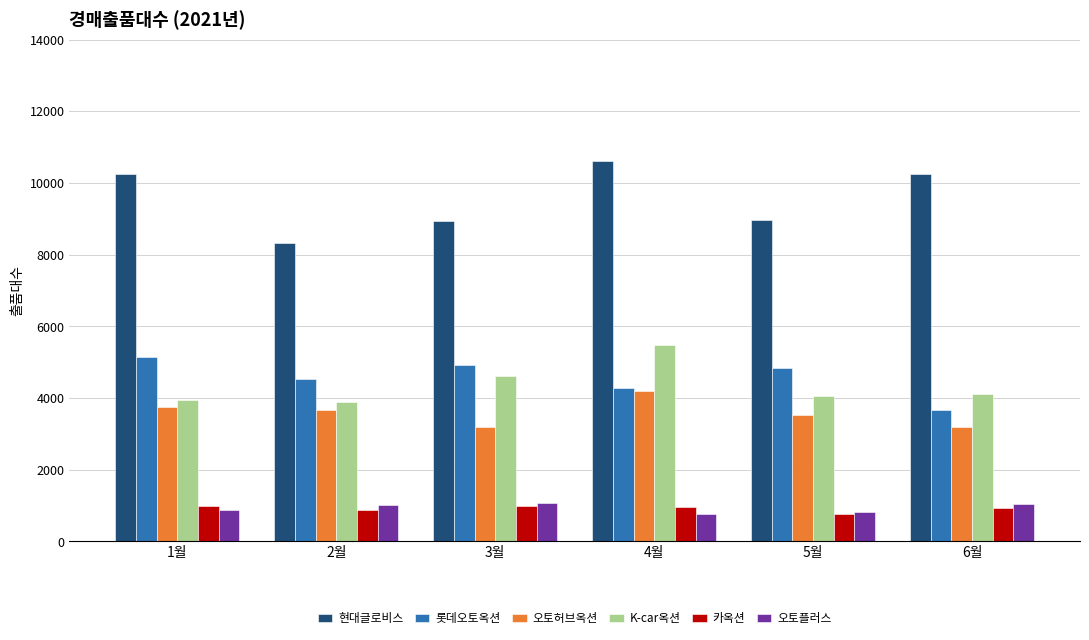

The value of 현대글로비스 at 2월 is 8326. True or false?

True